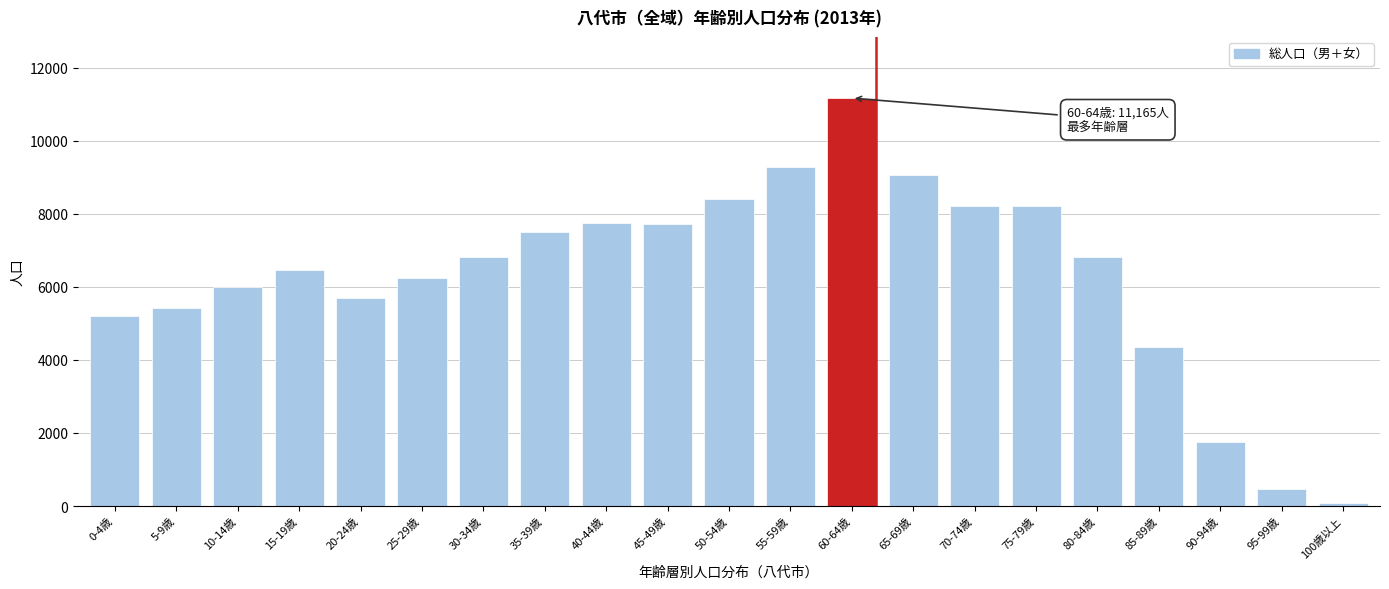

Is it true that the value at 45-49歳 is 4810?

False